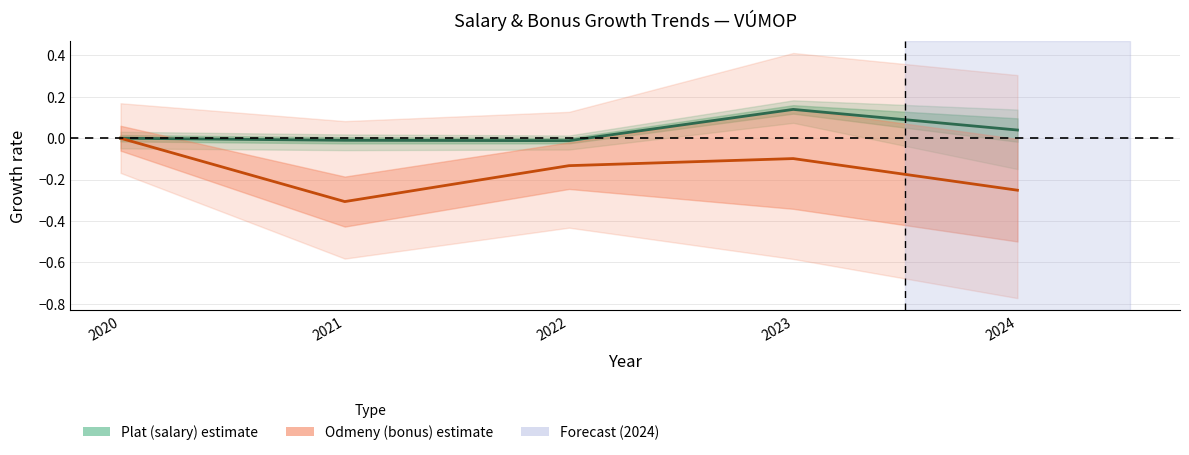

At 2021, list the series in order from largest to smallest.

Plat (salary) estimate, Odmeny (bonus) estimate